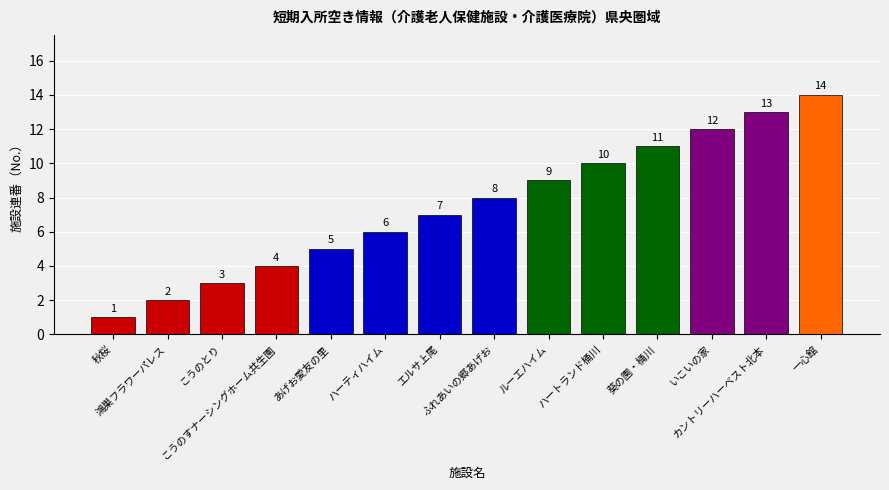

Is it true that the value at 葵の園・桶川 is 11?

True